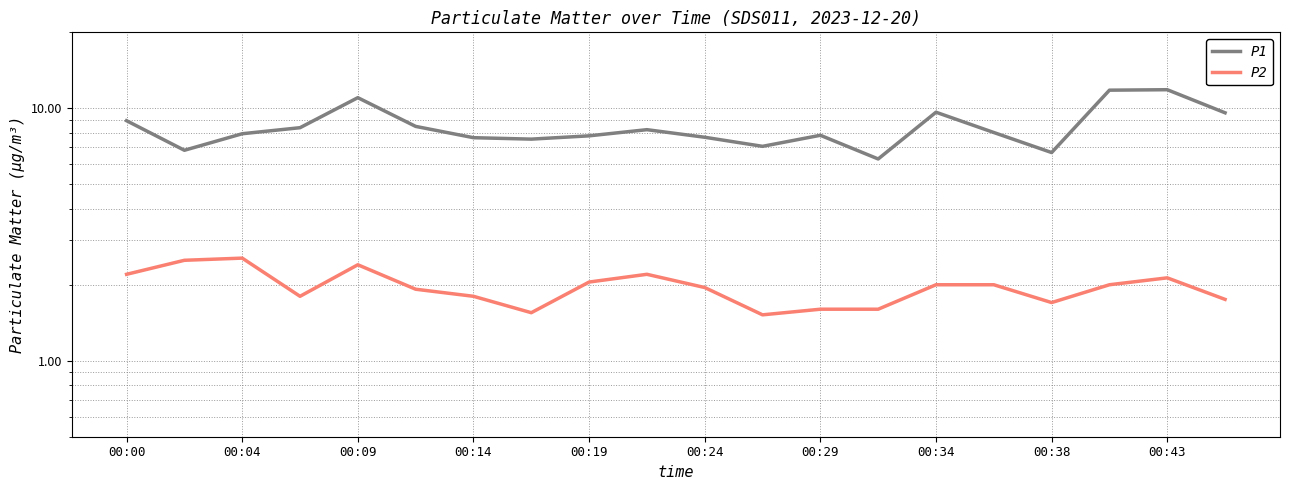

Is this an area chart (filled region under the line)?

No